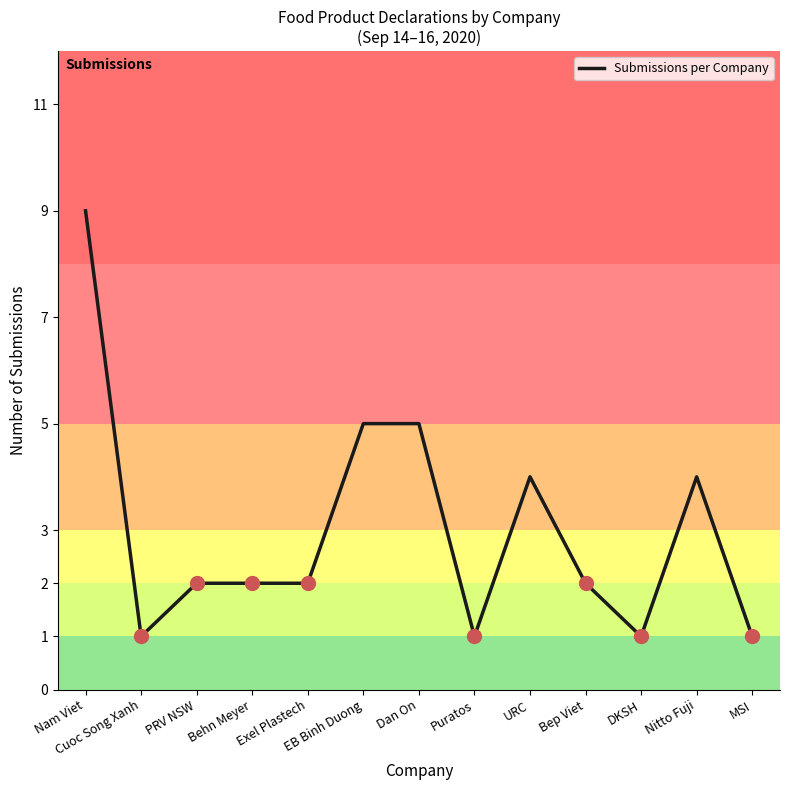

Is it true that the value at Nam Viet is 16?

False